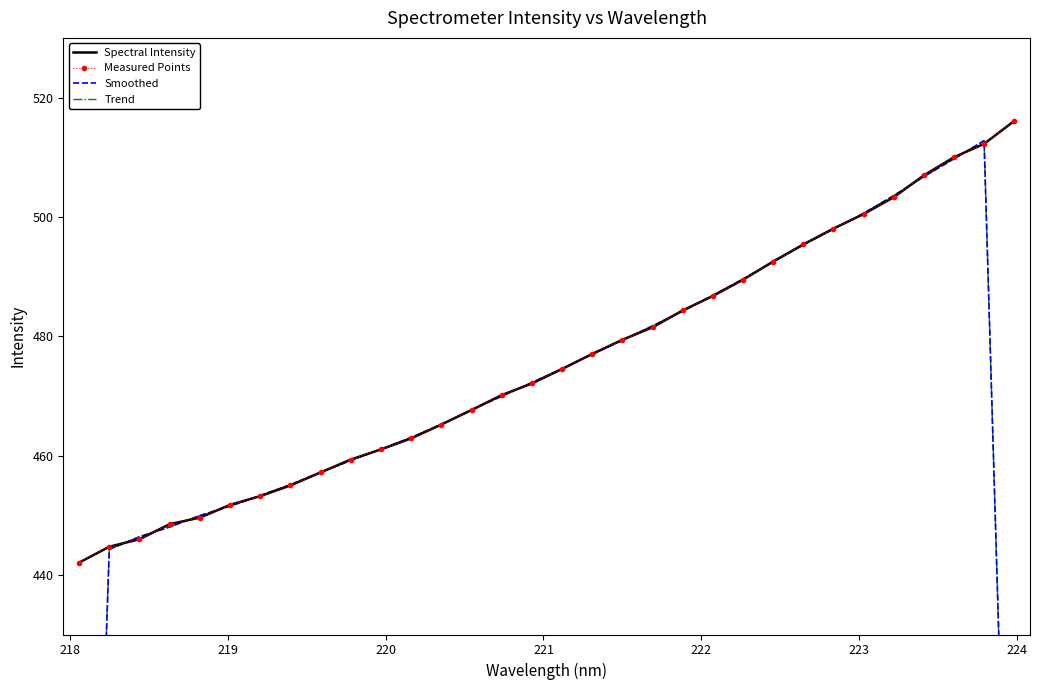

Which series has the largest total across all categories?

Spectral Intensity